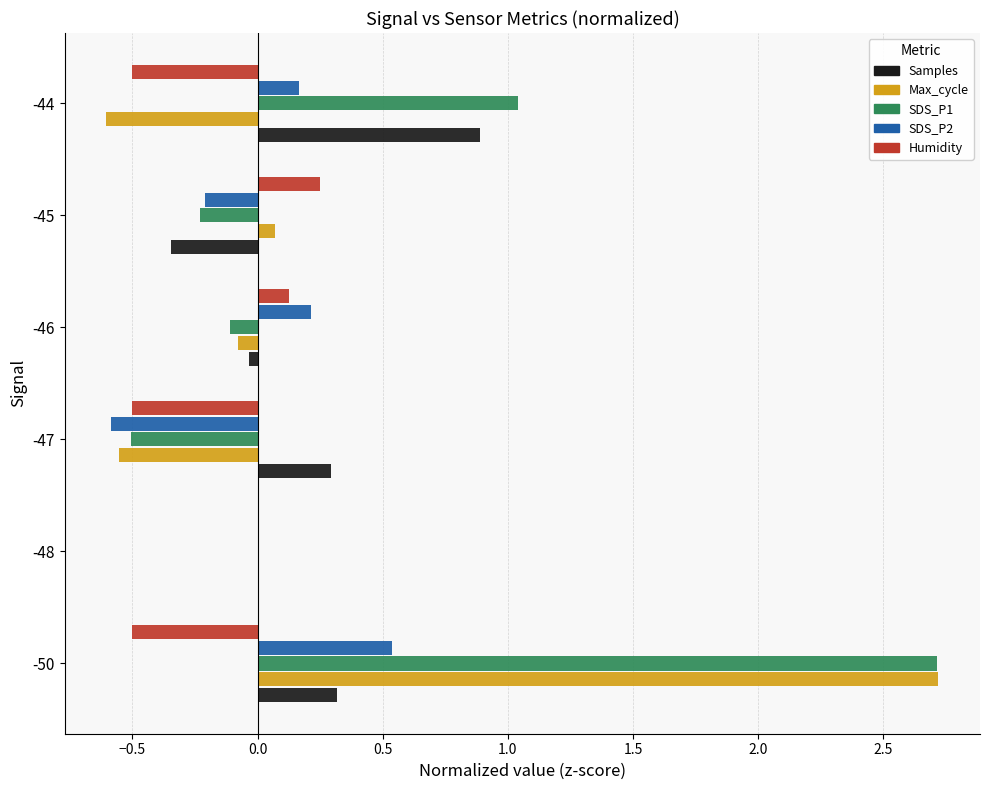

What is the maximum value shown in the chart?

2.7